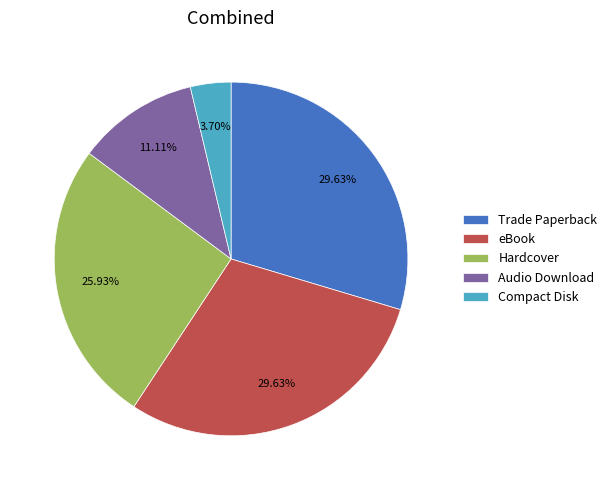

How many segments does this pie chart have?

5